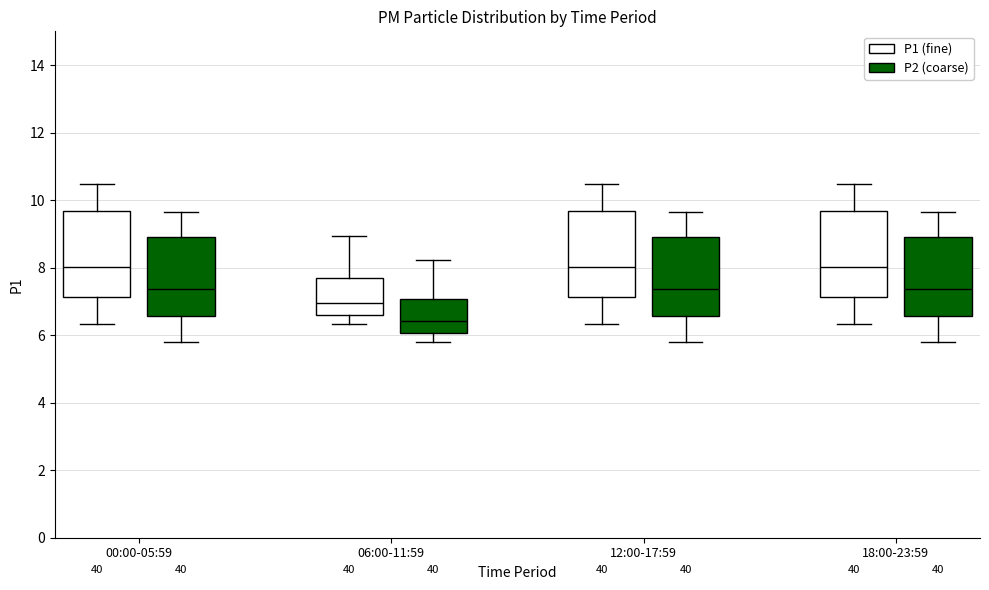

Reading left to right, transcribe this box plot: for each box, give where its median line is, the range the box spans, and where its two whiskers end, as read against the y-axis. The values are not printed on the chart, so give them approximately, as read against the axis.

00:00-05:59 (P1 (fine)): median 8.0, box 7.2 to 9.6, whiskers 6.4 to 10.4
00:00-05:59 (P2 (coarse)): median 7.4, box 6.6 to 9.0, whiskers 5.8 to 9.6
06:00-11:59 (P1 (fine)): median 7.0, box 6.6 to 7.6, whiskers 6.4 to 9.0
06:00-11:59 (P2 (coarse)): median 6.4, box 6.0 to 7.0, whiskers 5.8 to 8.2
12:00-17:59 (P1 (fine)): median 8.0, box 7.2 to 9.6, whiskers 6.4 to 10.4
12:00-17:59 (P2 (coarse)): median 7.4, box 6.6 to 9.0, whiskers 5.8 to 9.6
18:00-23:59 (P1 (fine)): median 8.0, box 7.2 to 9.6, whiskers 6.4 to 10.4
18:00-23:59 (P2 (coarse)): median 7.4, box 6.6 to 9.0, whiskers 5.8 to 9.6